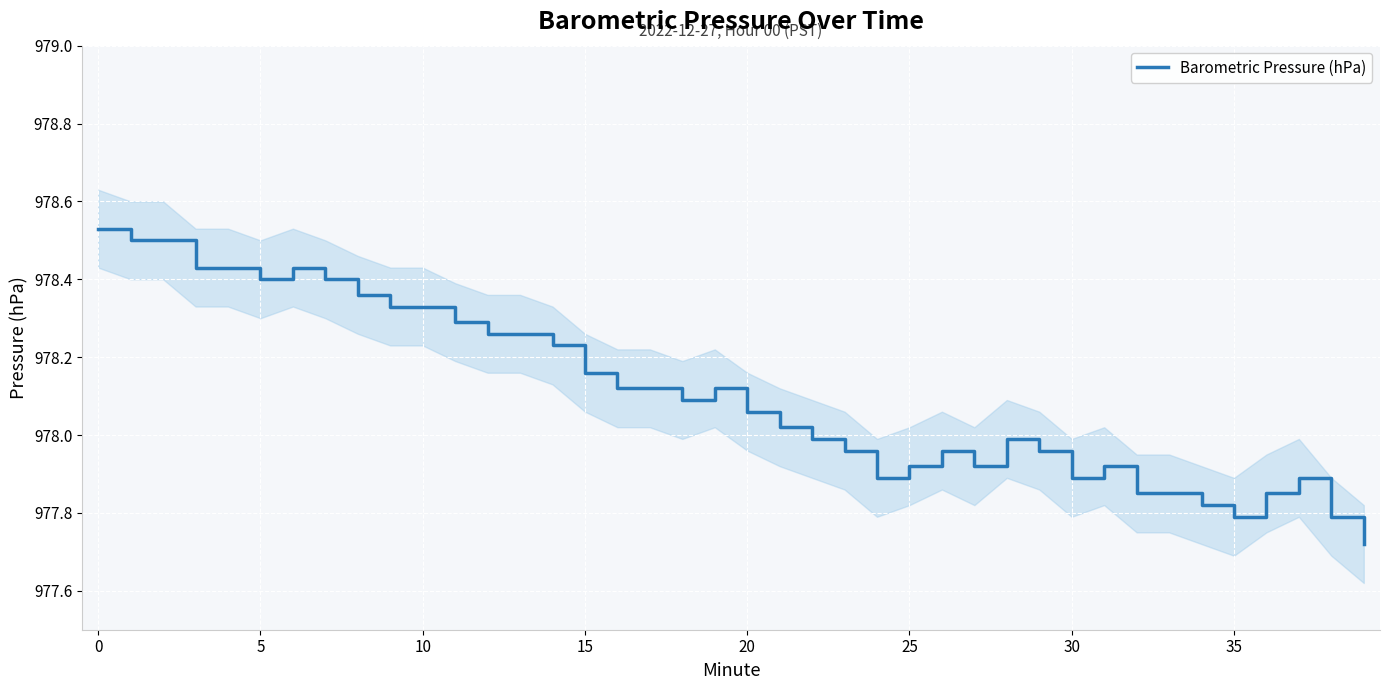

What is the label of the 12th point from the left?

11